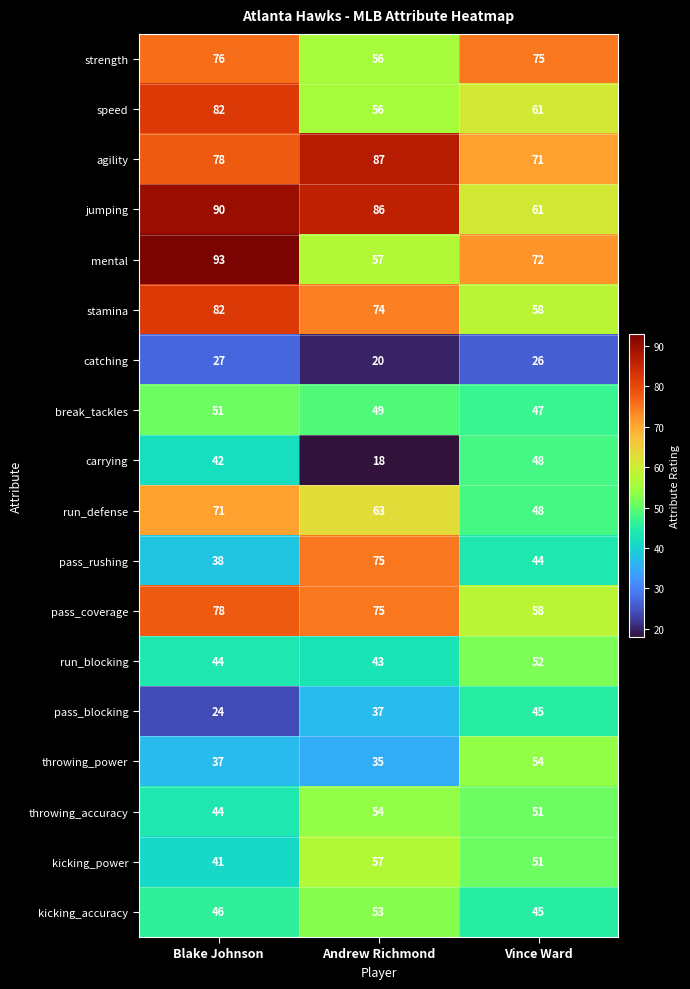

Which category has the highest value across all series?

Blake Johnson